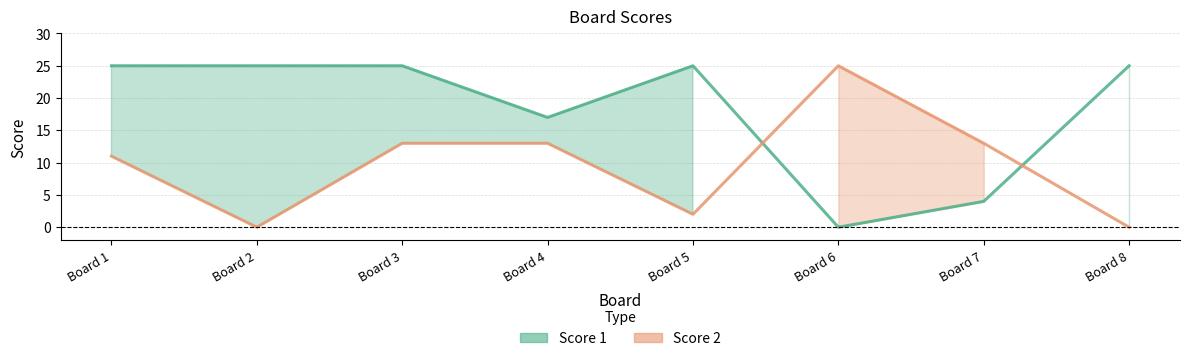

Rank the series by their average value, from lowest to highest.

Score 2, Score 1